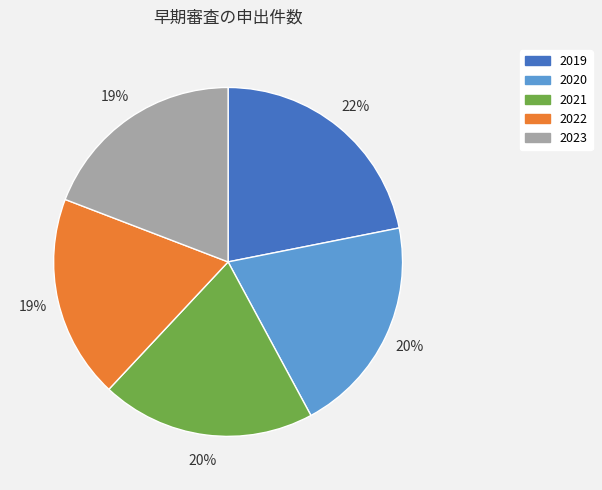

To the nearest percent, what percentage of the pie is 2023?

19%